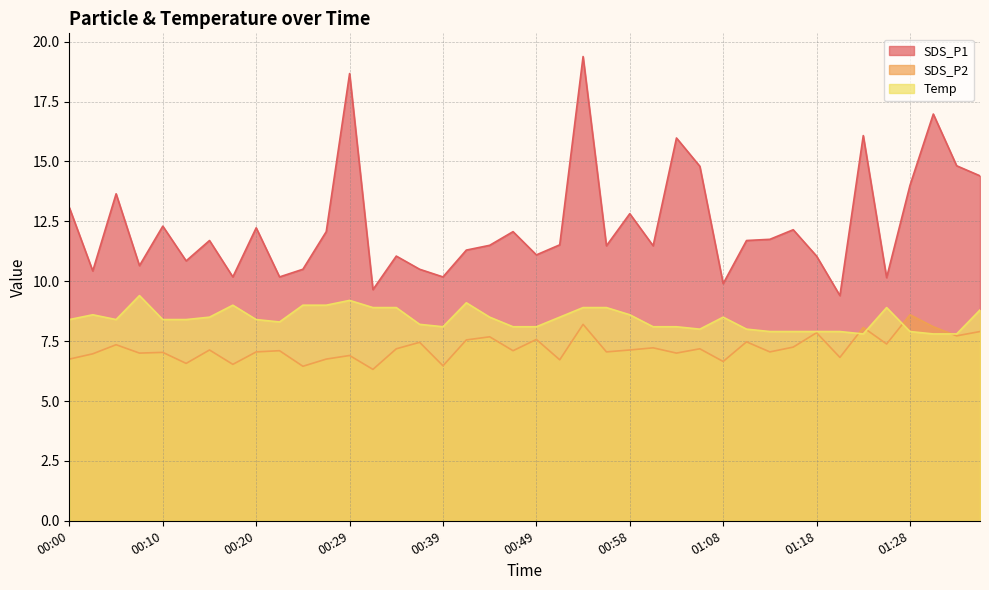

How many times do SDS_P2 and Temp cross each other?

4